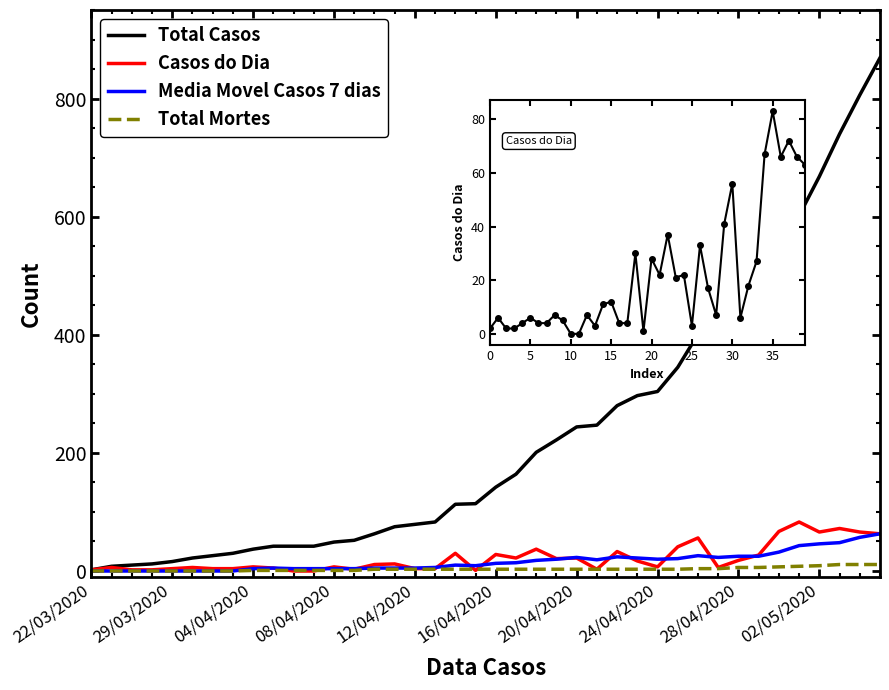

What is the label of the 22nd point from the right?

18